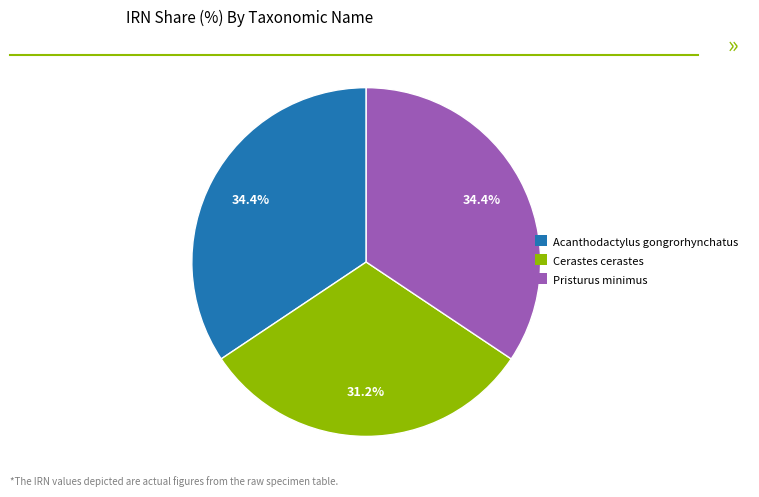

What percentage do Acanthodactylus gongrorhynchatus and Pristurus minimus together represent?

68.8%